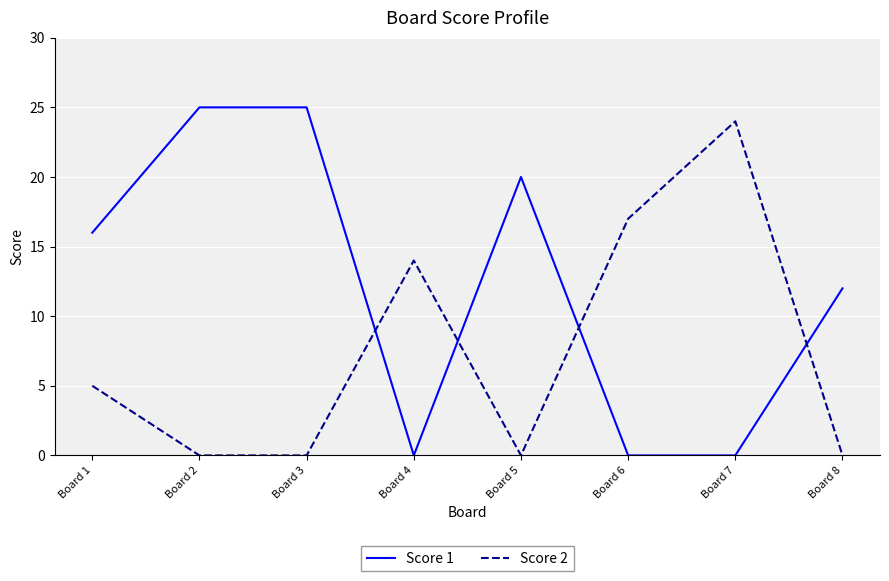

What is the sum of the Score 1 values at Board 5 and Board 2?

45